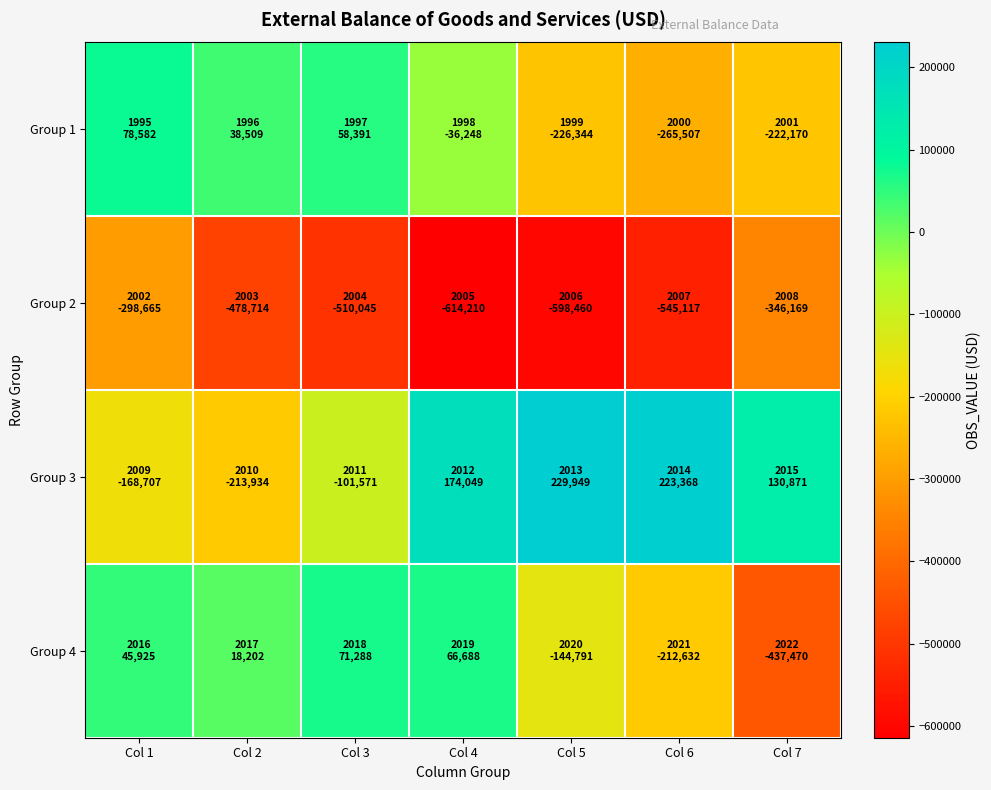

Which series has the largest total across all categories?

Group 3